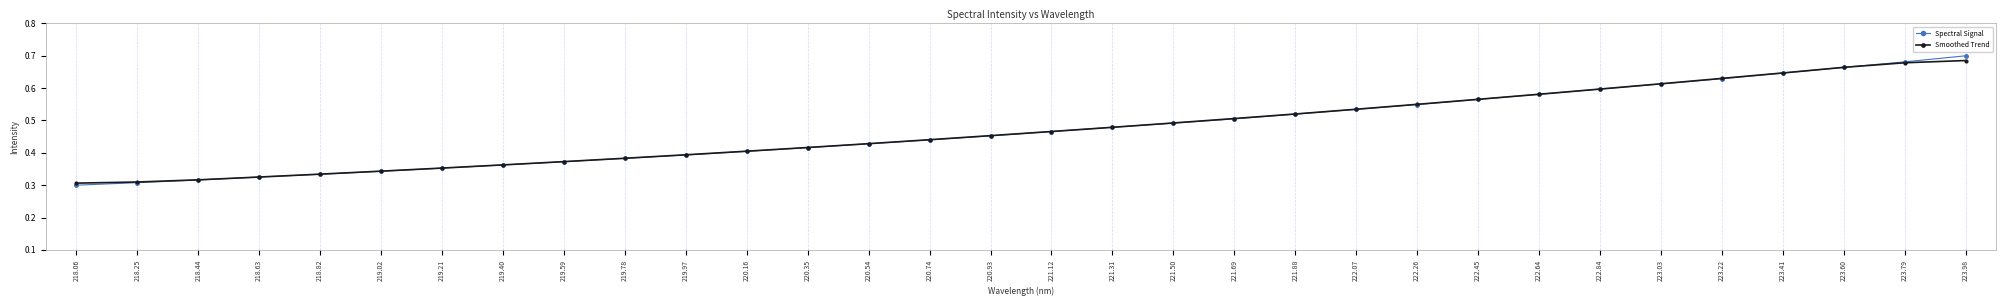

Which label corresponds to the largest value in the chart?

223.98